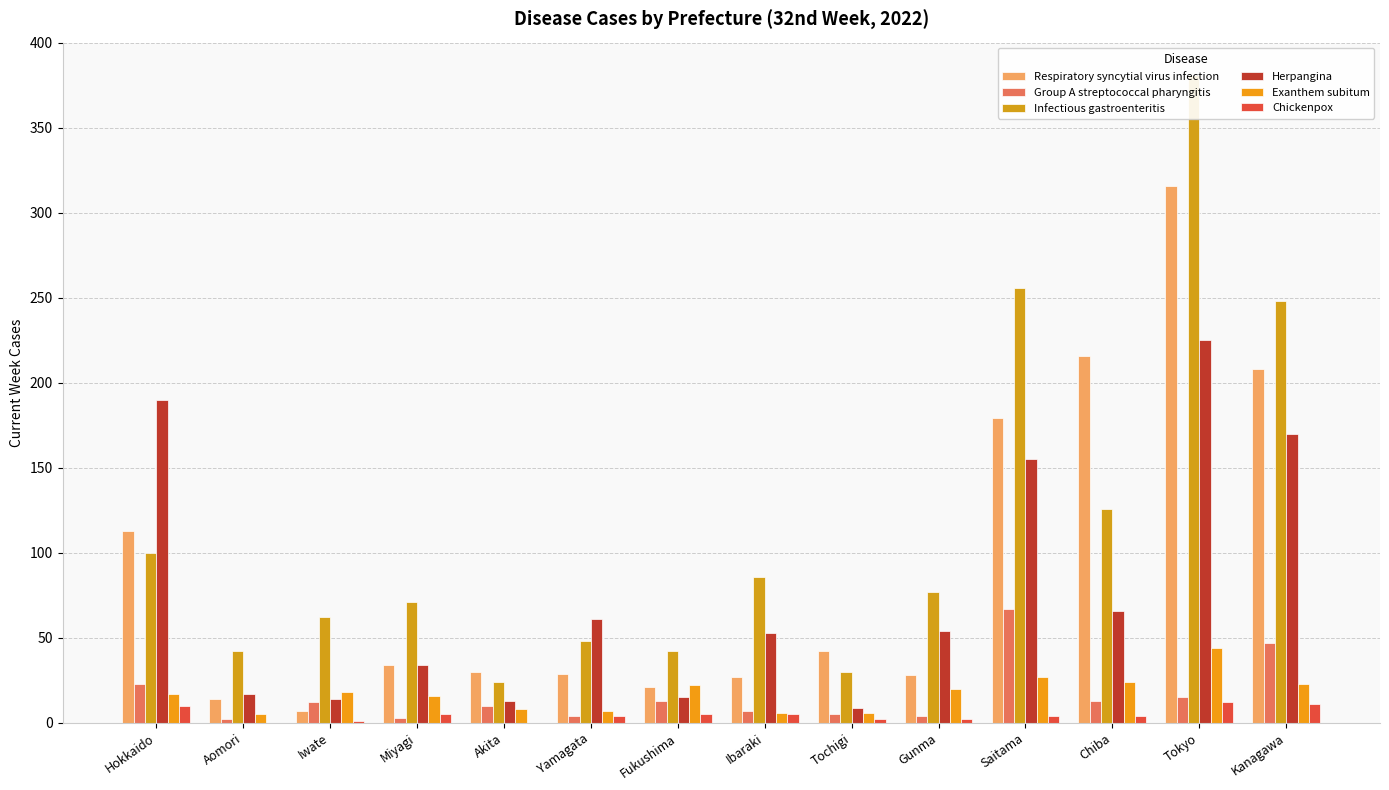

What is the label of the 13th bar from the left?

Tokyo